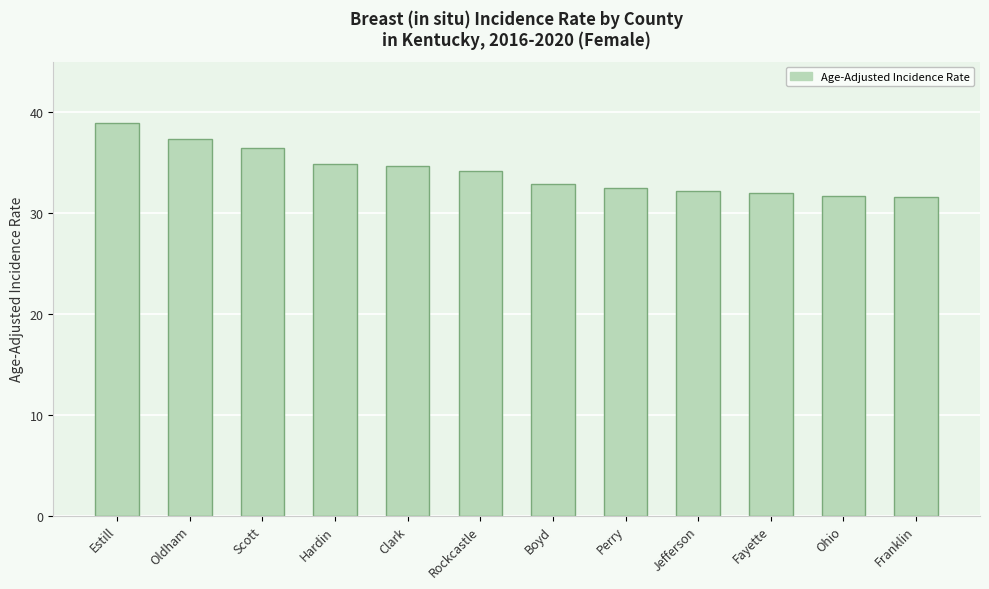

Count the number of values greater than 34.

6